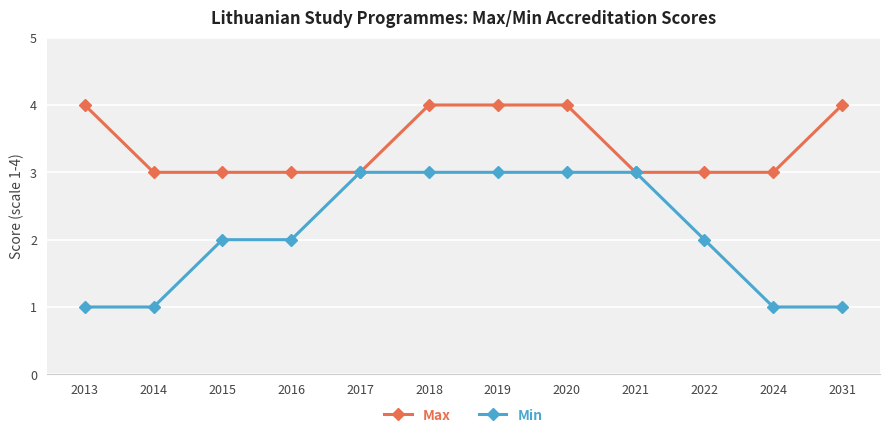

True or false: Max has a value of 1 at 2017.

False